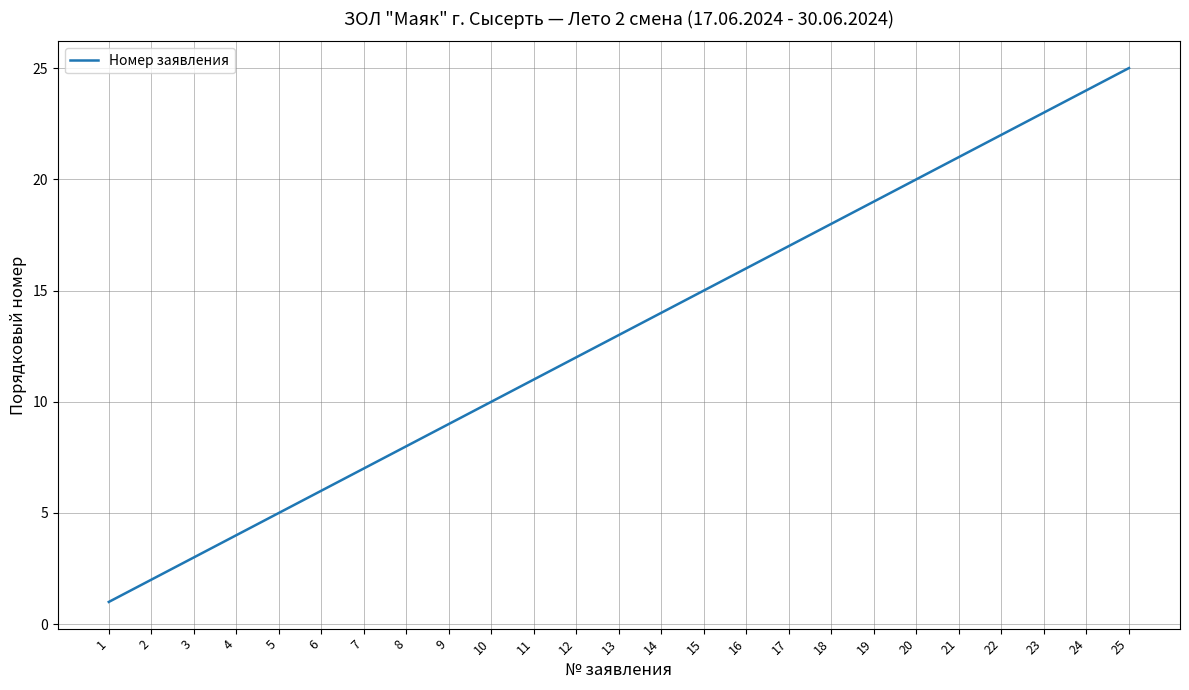

The chart shows a value of 15 at 24. True or false?

False